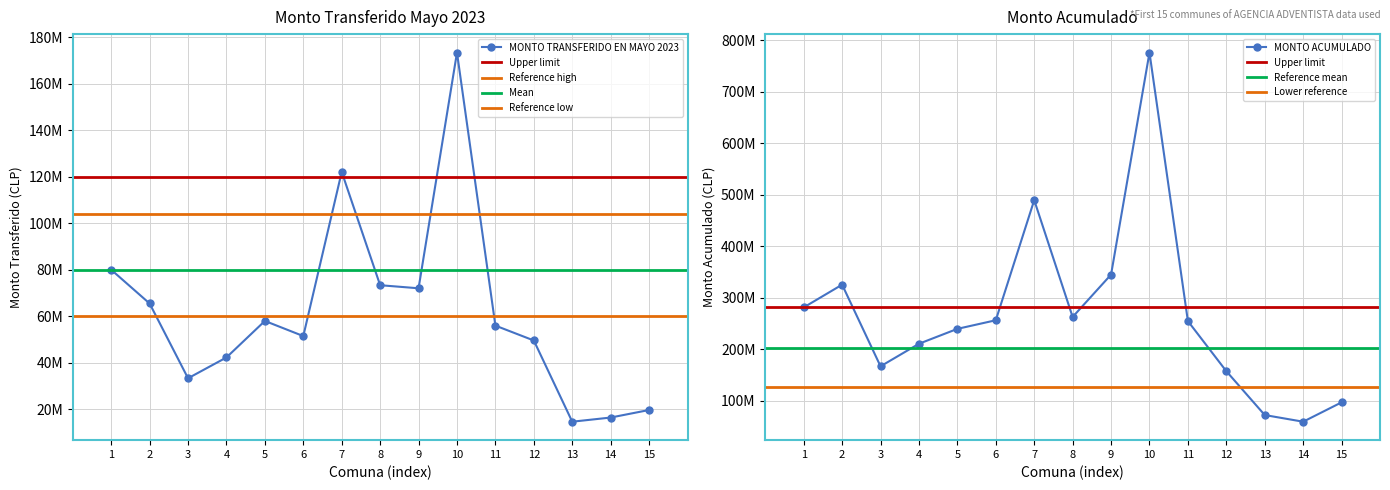

Is this an area chart (filled region under the line)?

No